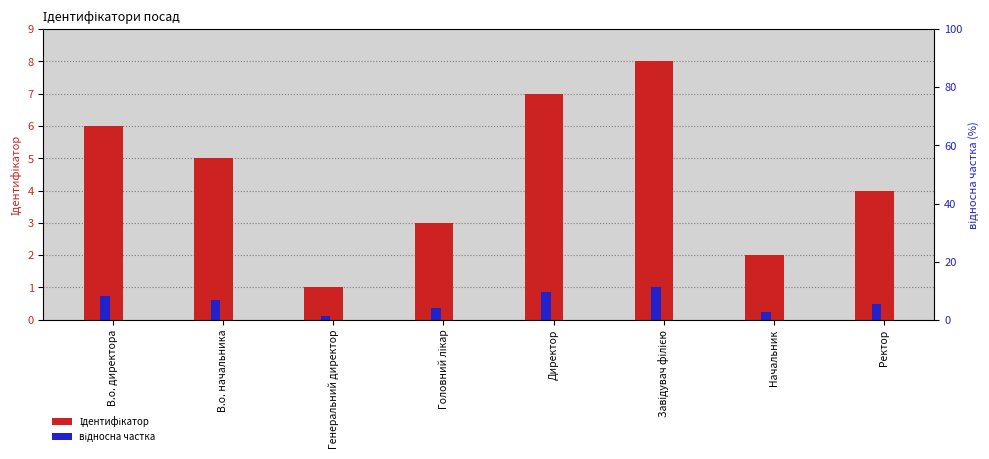

How many values in the Ідентифікатор series exceed 5?

3